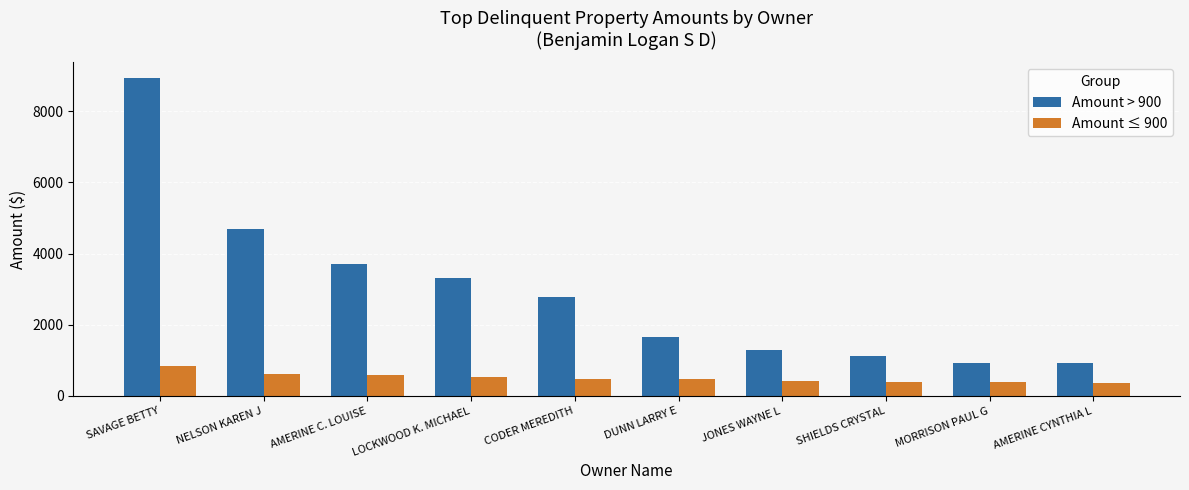

What is the difference between the maximum and minimum values in the Amount ≤ 900 series?

486.2